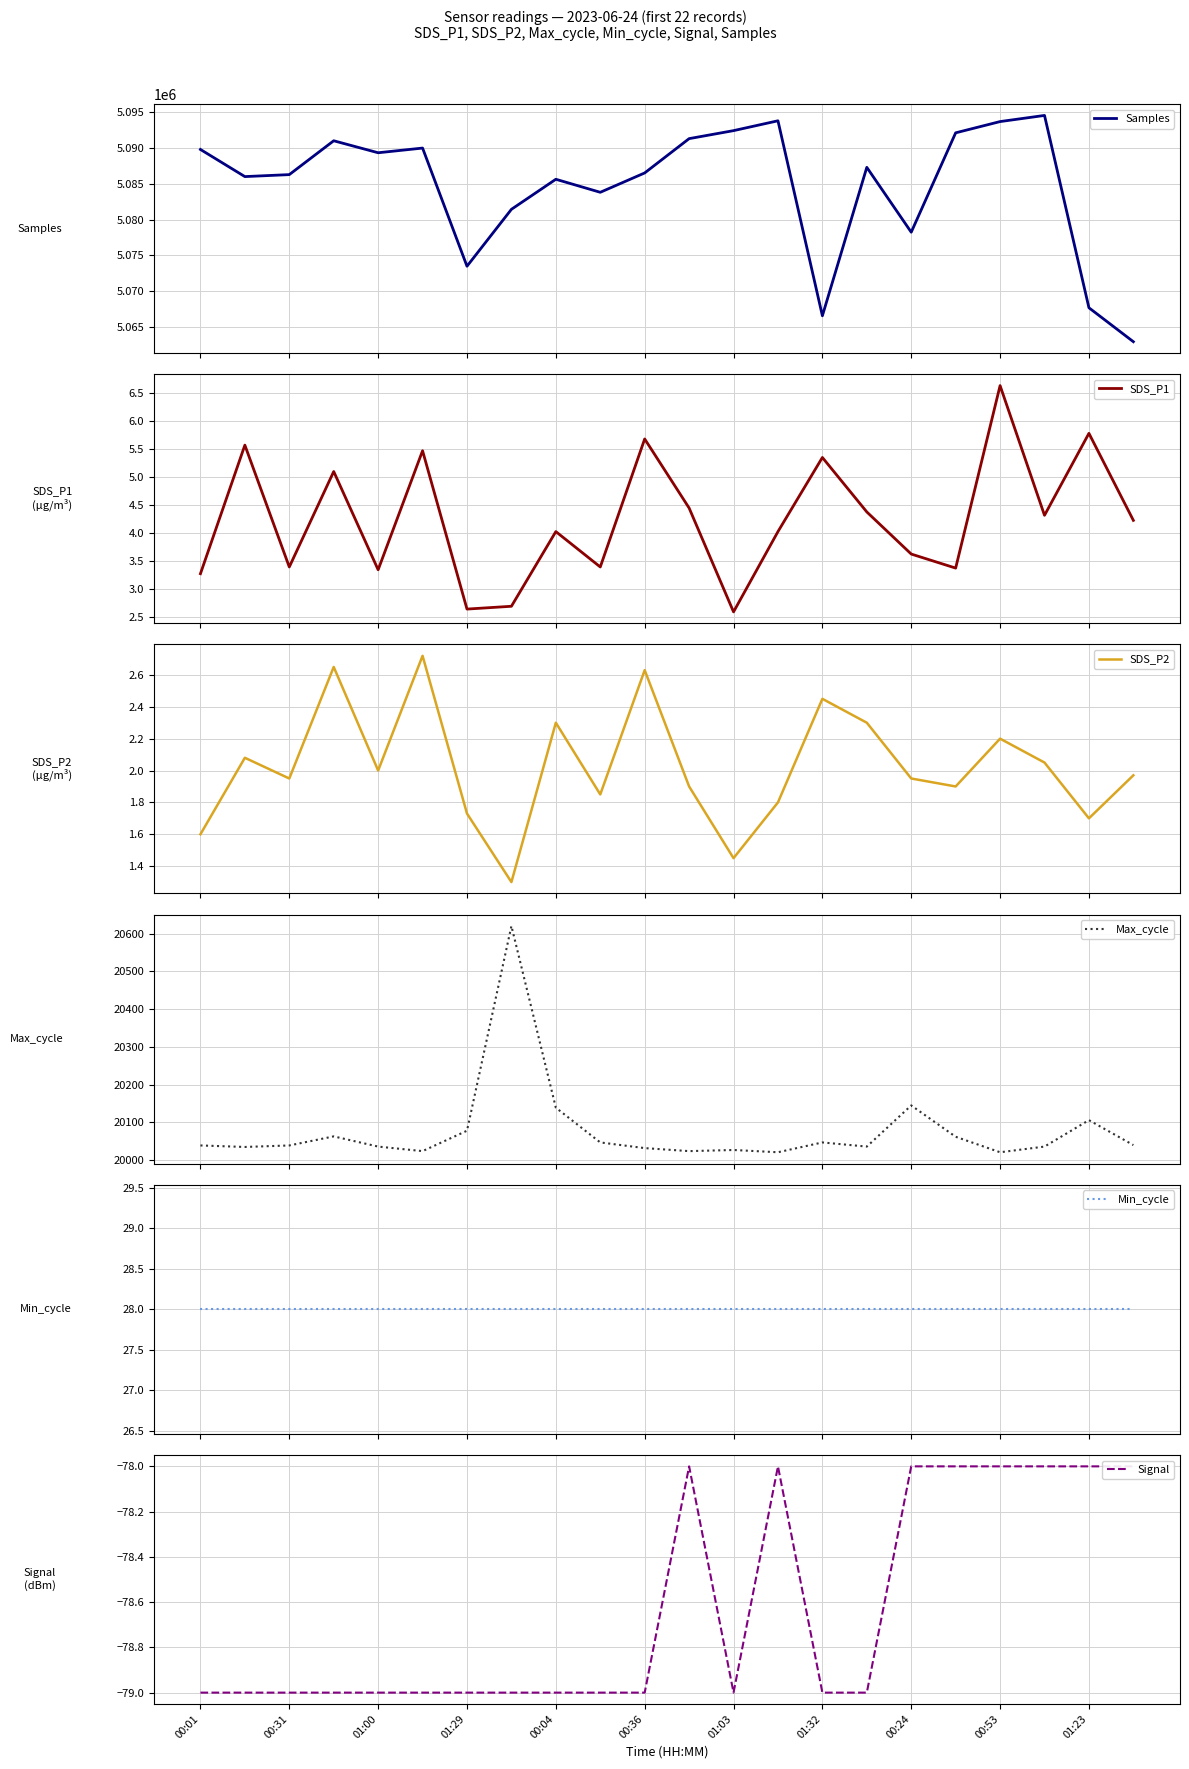

Does the chart have visible grid lines?

Yes